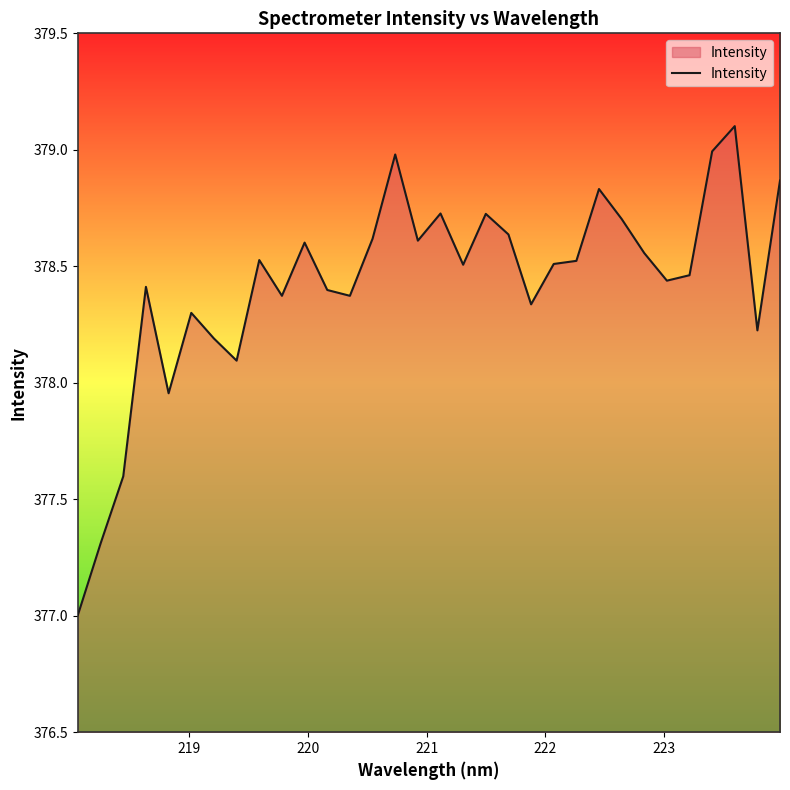

What is the difference between the maximum and minimum values?

2.1